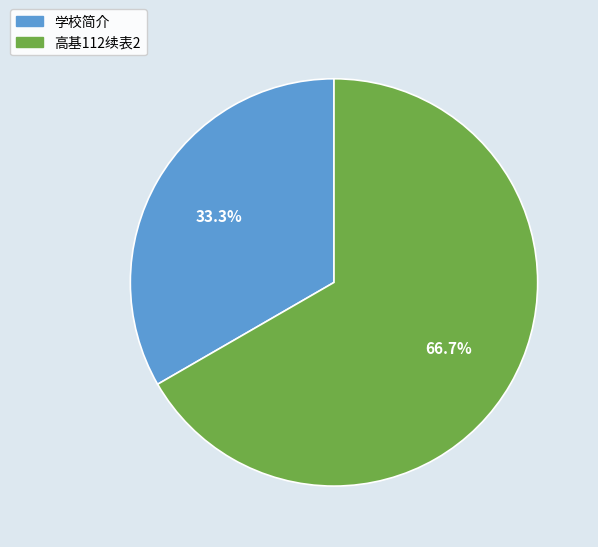

What percentage is the 高基112续表2 slice, to the nearest percent?

67%